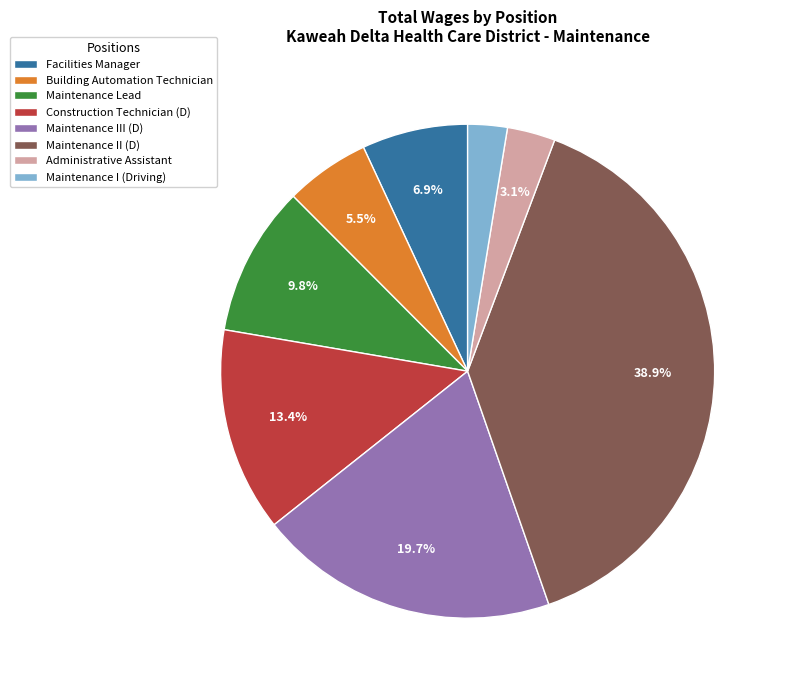

Which has a higher value, Maintenance I (Driving) or Administrative Assistant?

Administrative Assistant